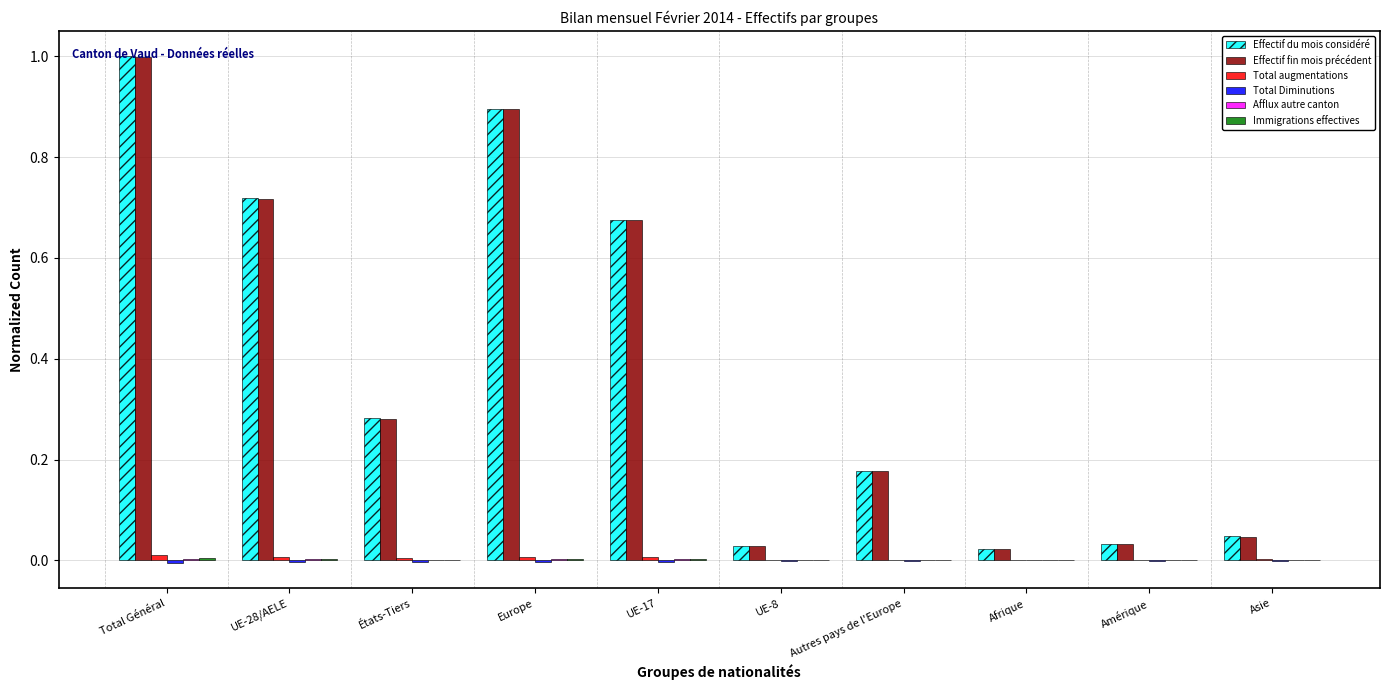

Are the bars grouped side by side (vs. stacked)?

Yes